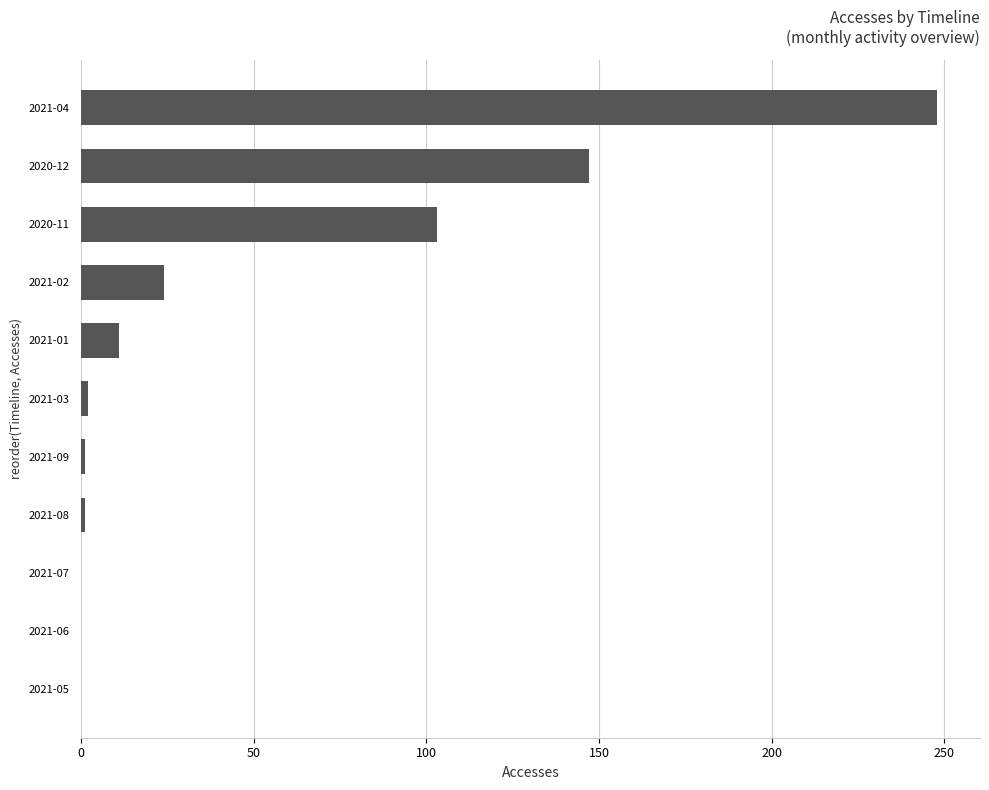

How many distinct data groups are displayed?

1